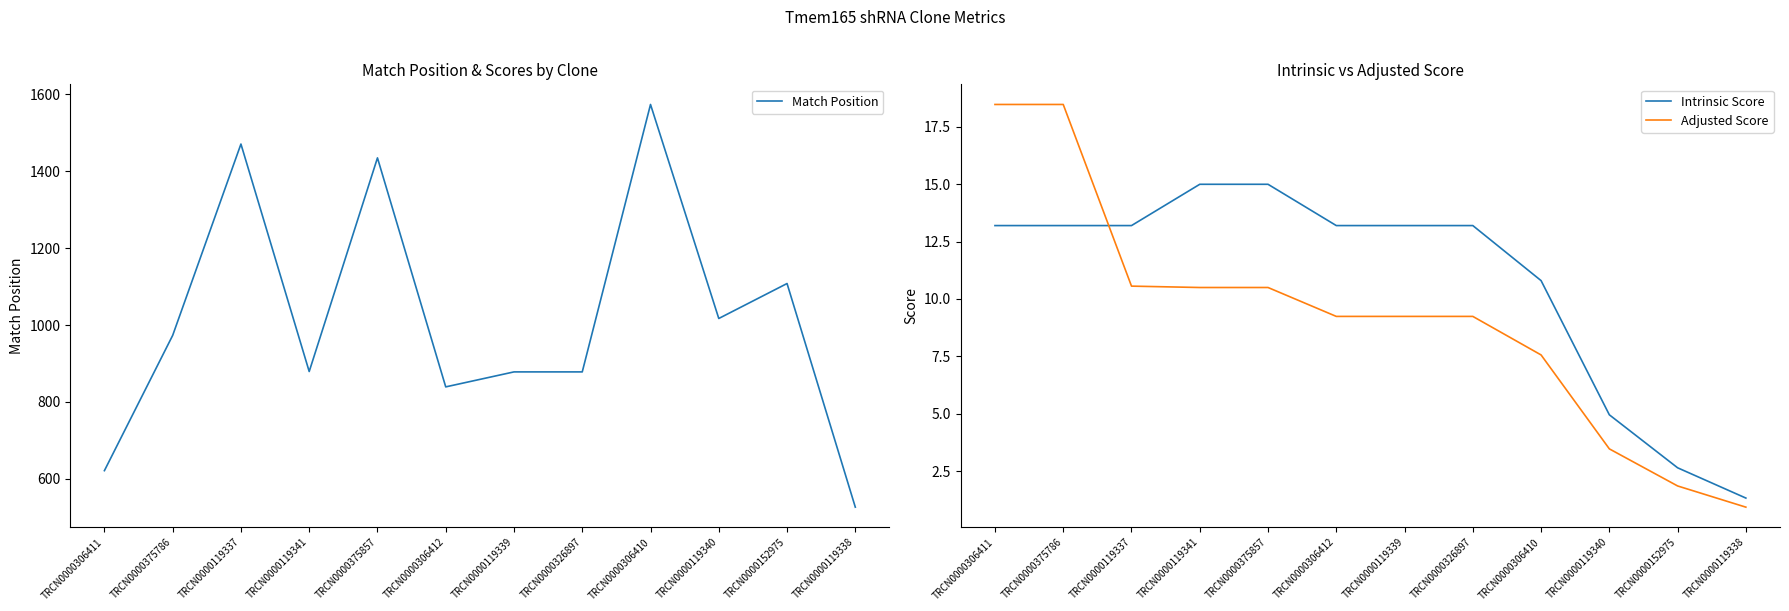

Which series changed the most between TRCN0000326897 and TRCN0000119338?

Match Position